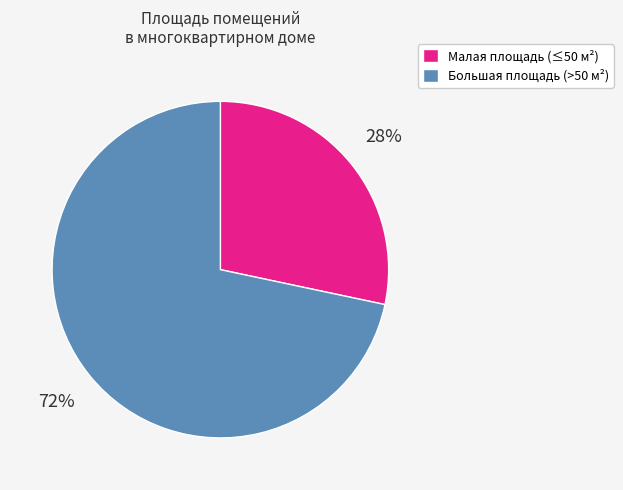

To the nearest percent, what is the average slice percentage?

50%